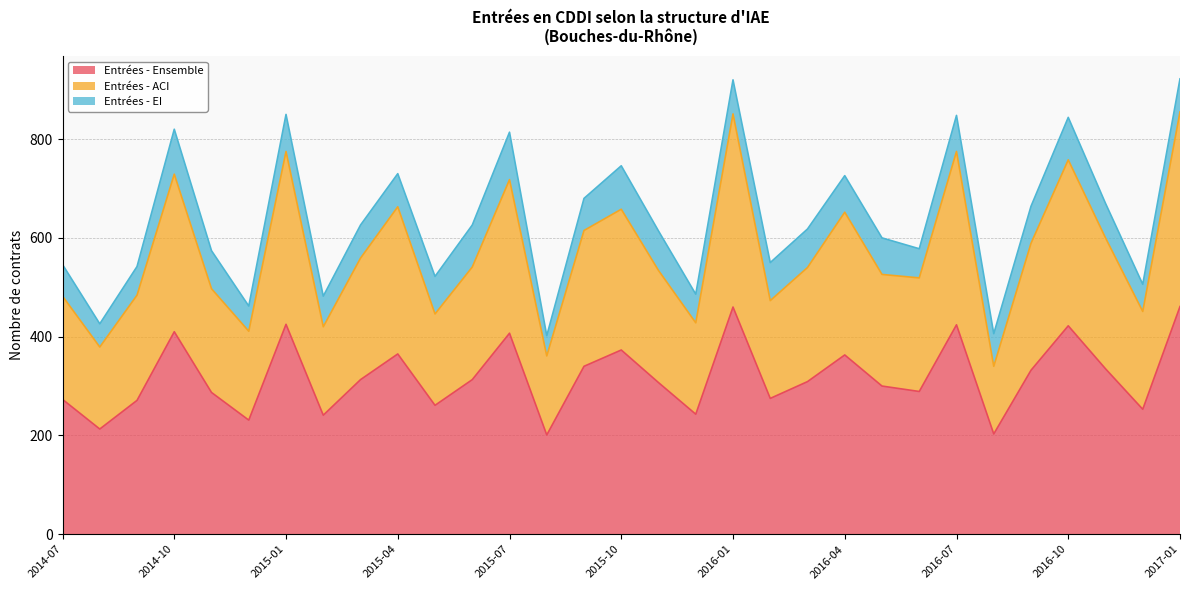

True or false: Entrées - ACI and Entrées - Ensemble cross at least once.

False